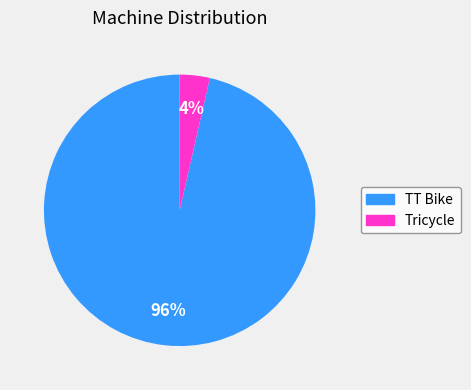

Do Tricycle and TT Bike together represent more than half of the pie?

Yes